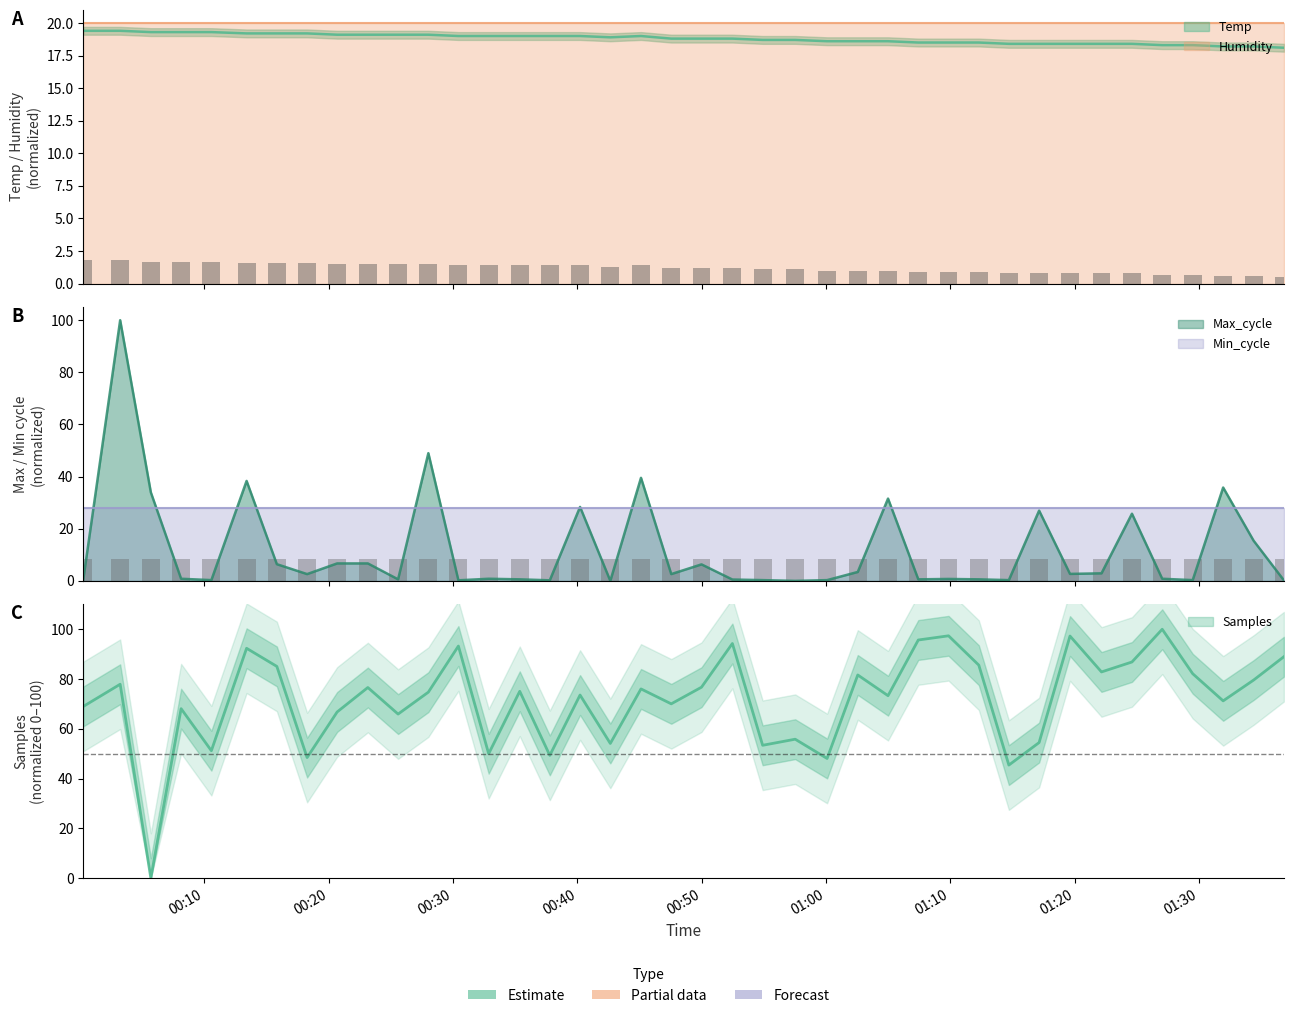

What is the label of the 32nd bar from the left?

2022/08/17 01:17:08